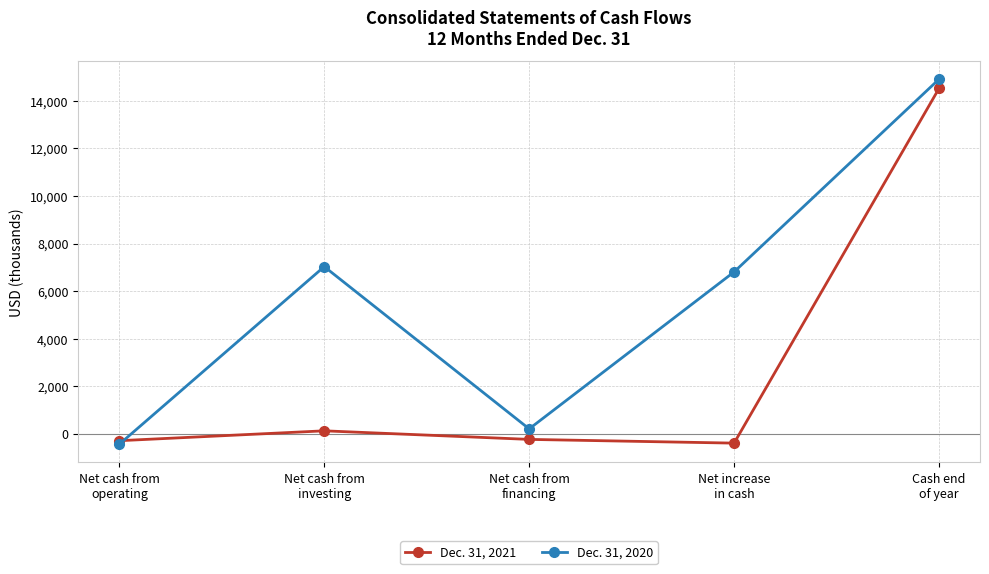

What is the total value across all series at Net cash from
investing?

7159